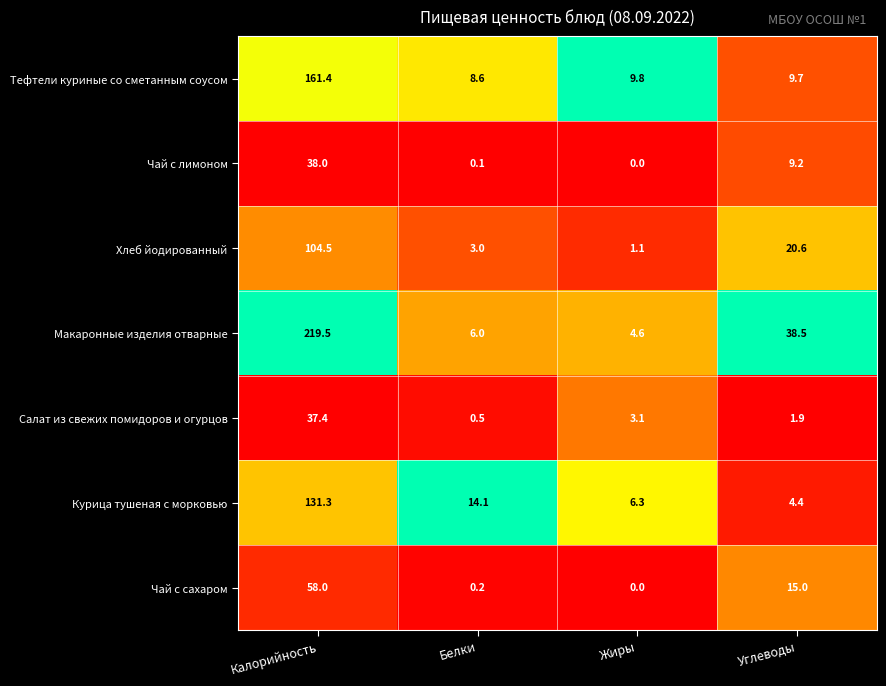

Is it true that Салат из свежих помидоров и огурцов equals 1.9 at Углеводы?

True